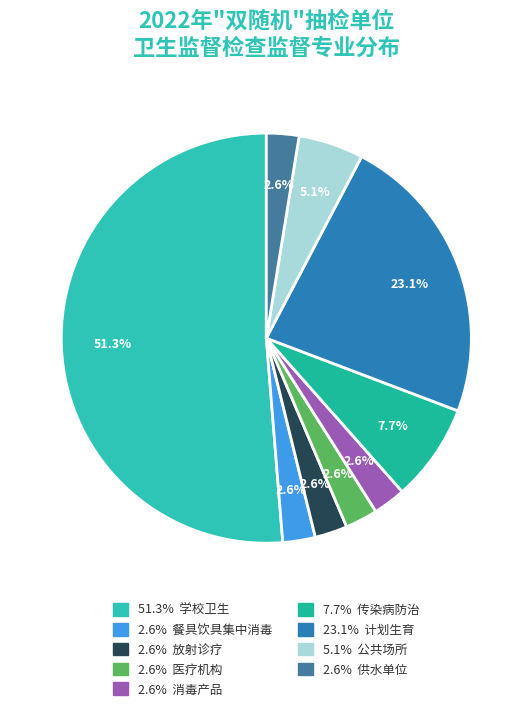

Count the number of slices in the pie.

9